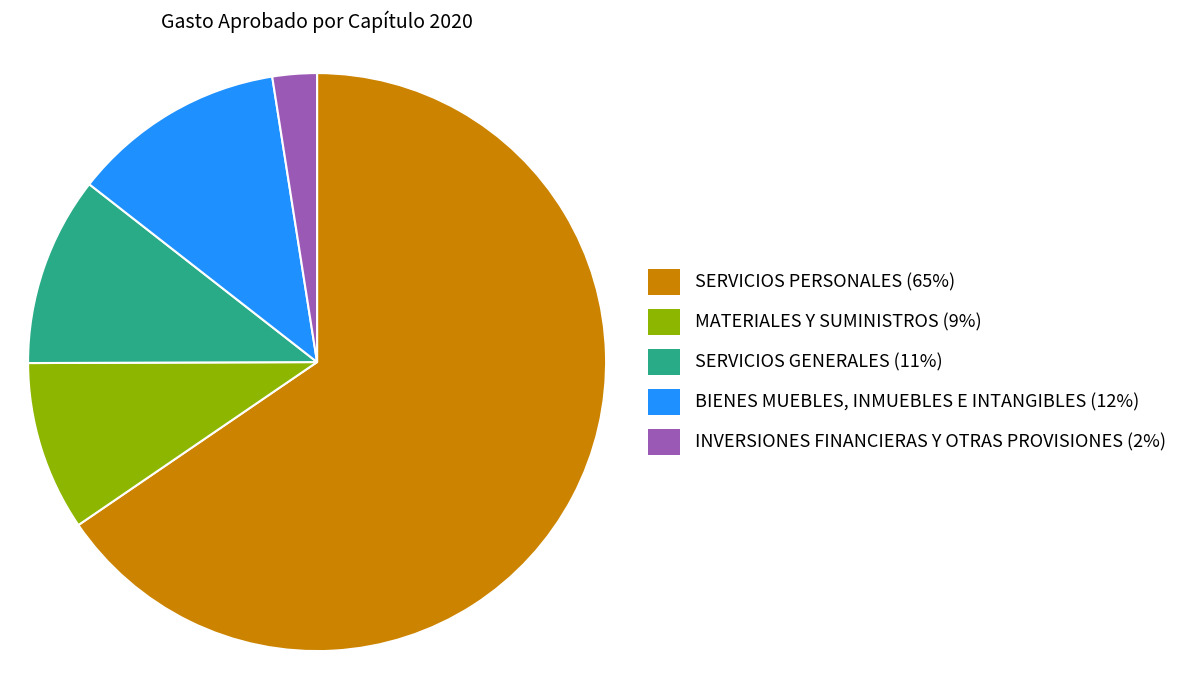

Approximately how many times larger is the value at BIENES MUEBLES, INMUEBLES E INTANGIBLES compared to MATERIALES Y SUMINISTROS?

1.3